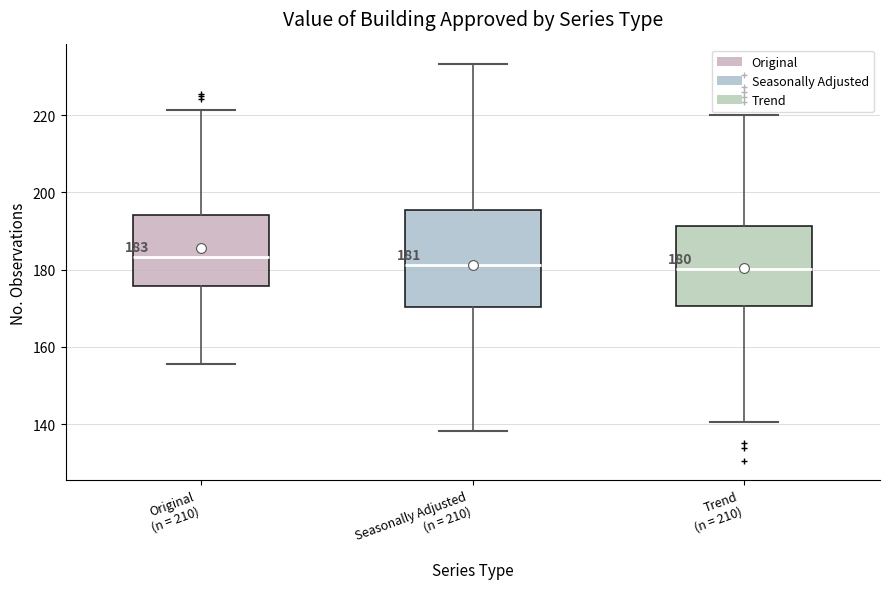

Which box is the tallest, from its lower edge to its upper edge?

Seasonally Adjusted (n = 210)